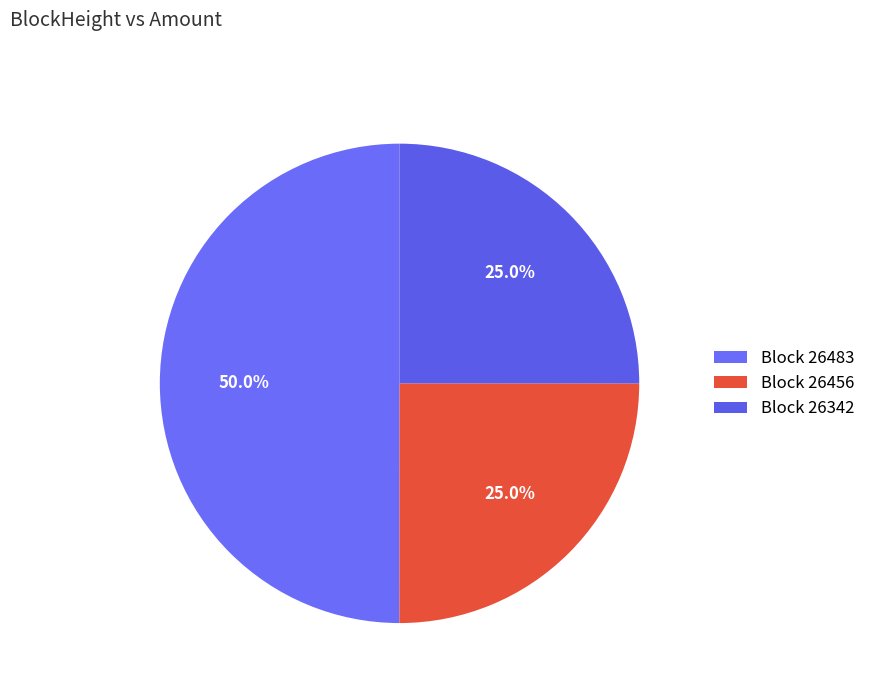

How many segments does this pie chart have?

3